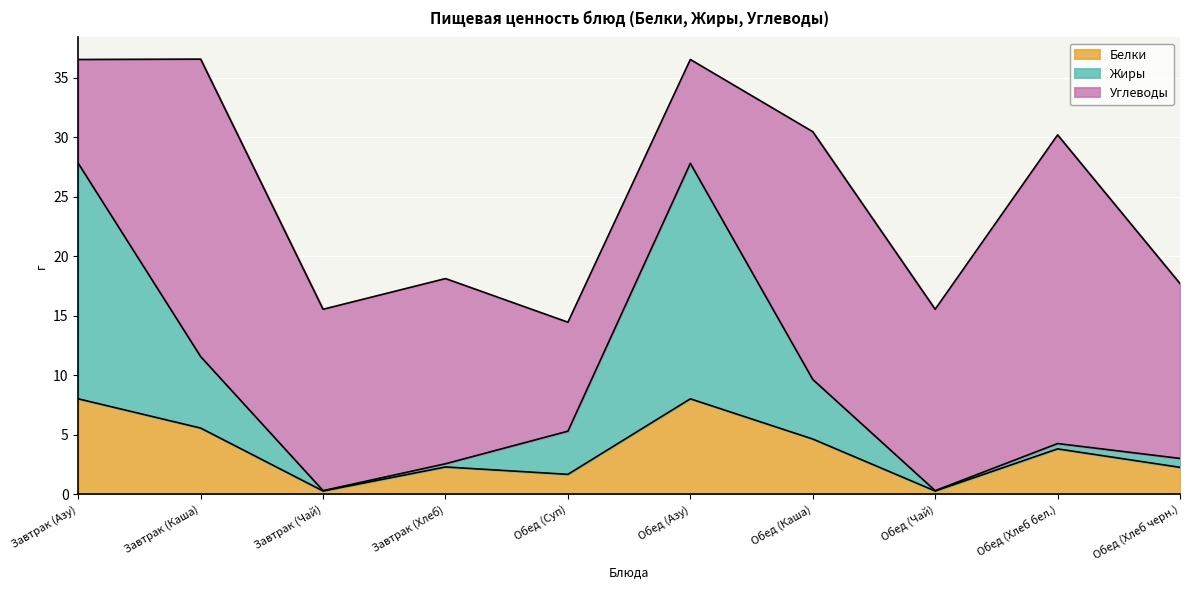

Where does the Жиры series first go above 5?

Завтрак (Азу)